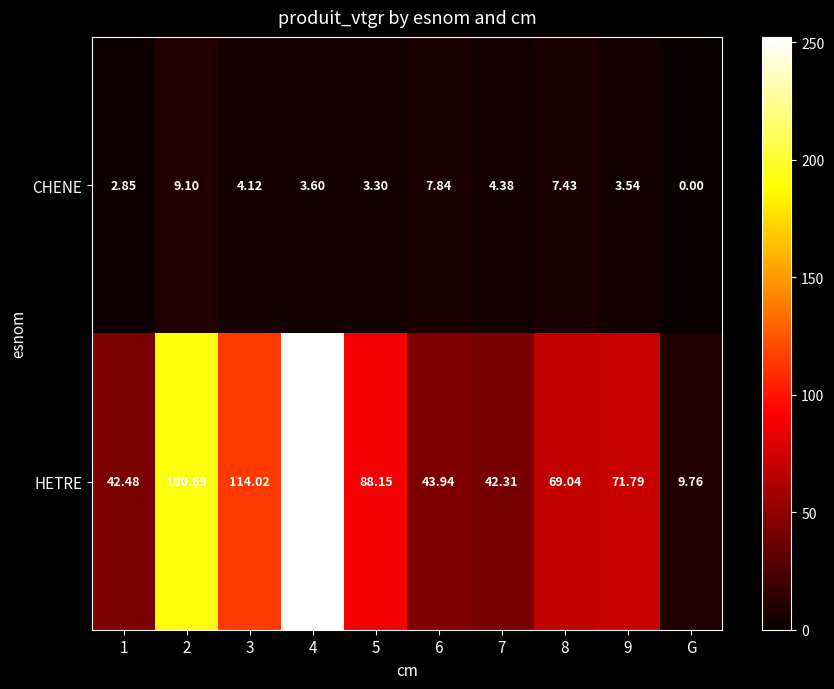

Which label corresponds to the smallest value in the chart?

G